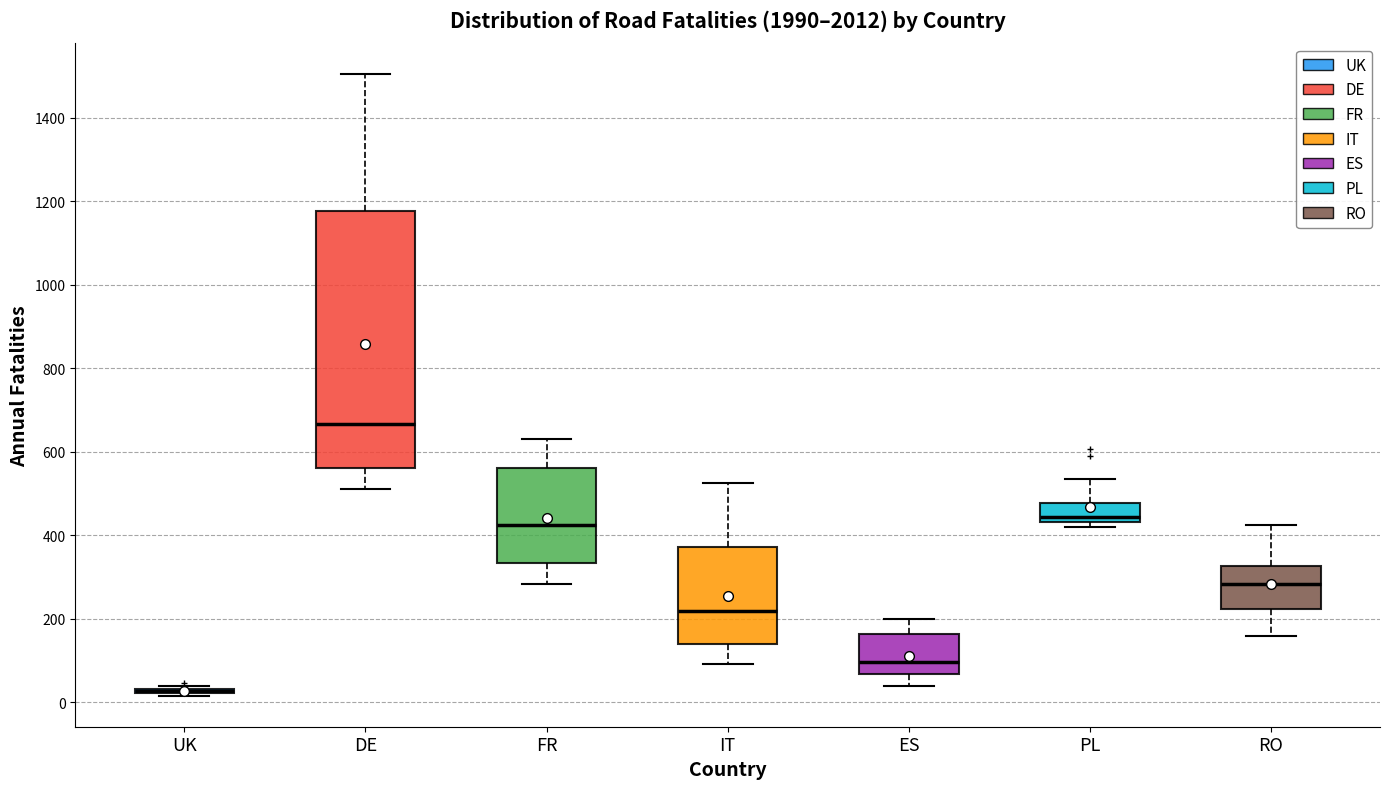

Reading left to right, transcribe this box plot: for each box, give where its median line is, the range the box spans, and where its two whiskers end, as read against the y-axis. The values are not printed on the chart, so give them approximately, as read against the axis.

UK: box collapsed to a line at 20, whiskers 20 to 40
DE: median 660, box 560 to 1180, whiskers 520 to 1500
FR: median 420, box 340 to 560, whiskers 280 to 640
IT: median 220, box 140 to 380, whiskers 100 to 520
ES: median 100, box 60 to 160, whiskers 40 to 200
PL: median 440 (just above the box's lower edge), box 440 to 480, whiskers 420 to 540
RO: median 280, box 220 to 320, whiskers 160 to 420